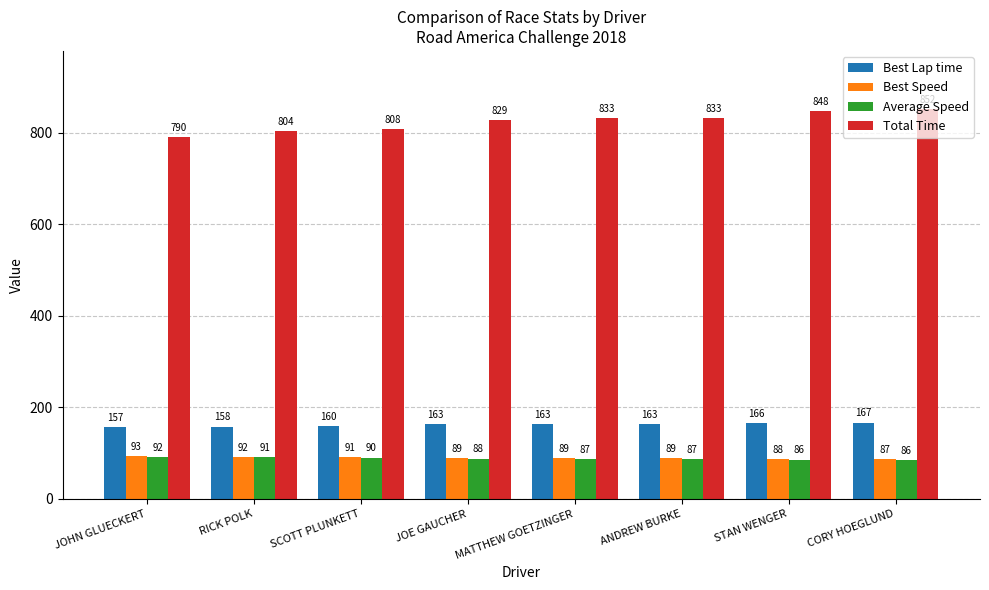

What are all the series names shown in the legend?

Best Lap time, Best Speed, Average Speed, Total Time